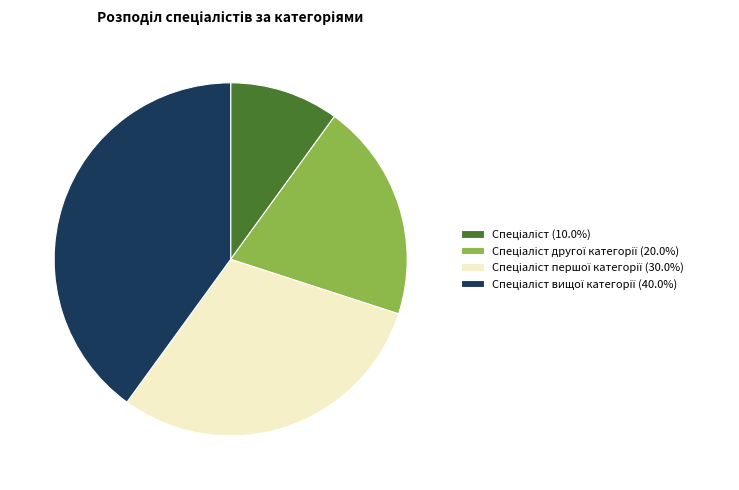

How many segments does this pie chart have?

4